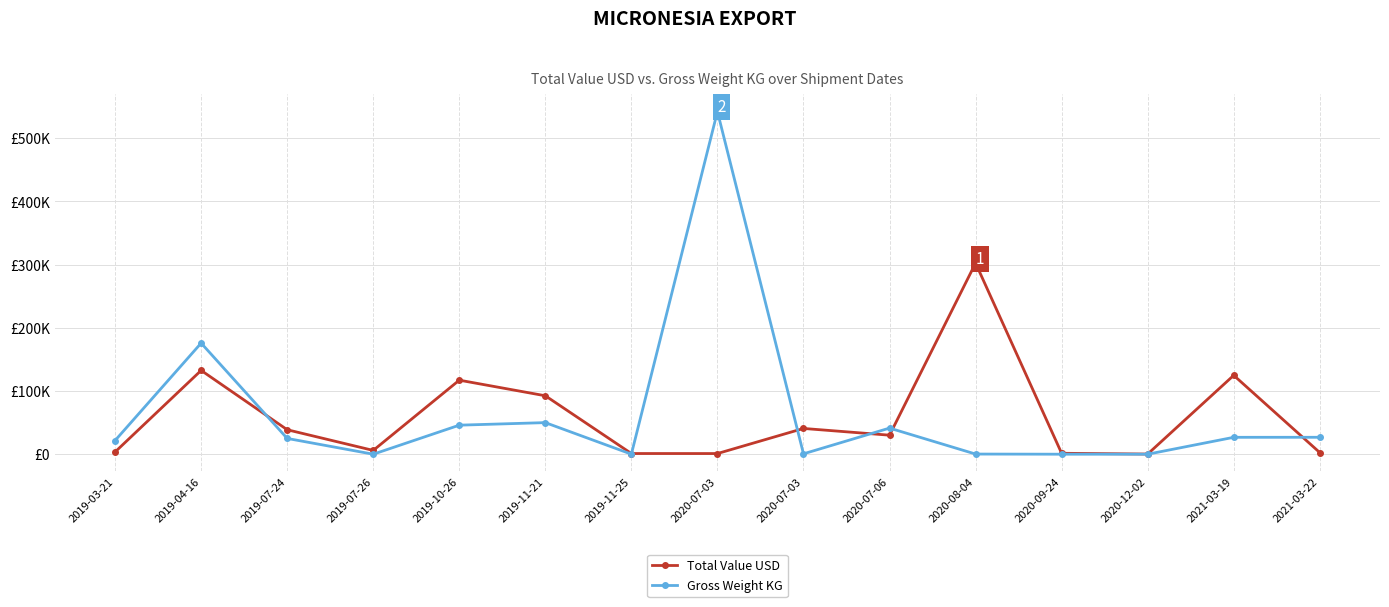

What is the average value of the Gross Weight KG series?

63773.6